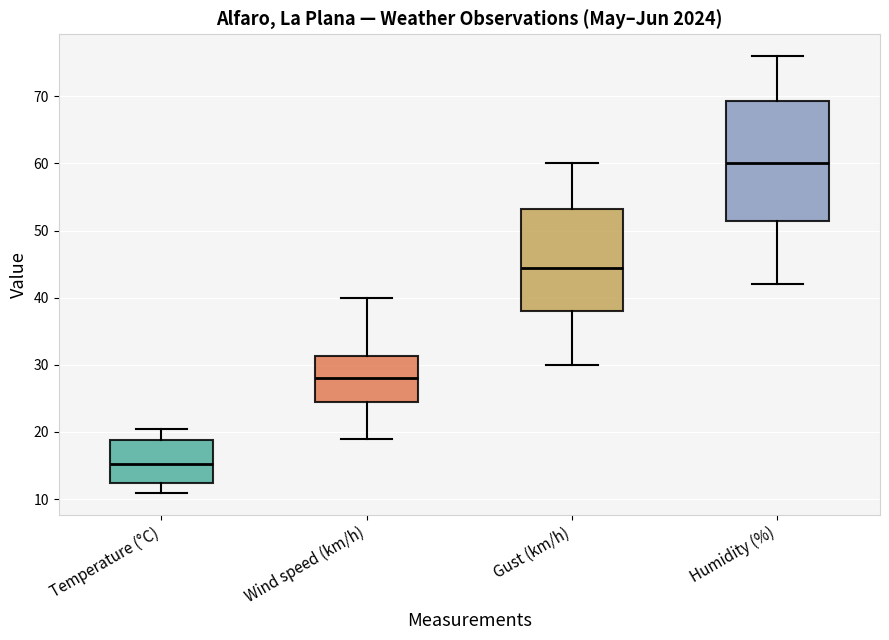

Reading left to right, transcribe this box plot: for each box, give where its median line is, the range the box spans, and where its two whiskers end, as read against the y-axis. The values are not printed on the chart, so give them approximately, as read against the axis.

Temperature (°C): median 15, box 12 to 19, whiskers 11 to 21
Wind speed (km/h): median 28, box 25 to 31, whiskers 19 to 40
Gust (km/h): median 45, box 38 to 53, whiskers 30 to 60
Humidity (%): median 60, box 52 to 69, whiskers 42 to 76